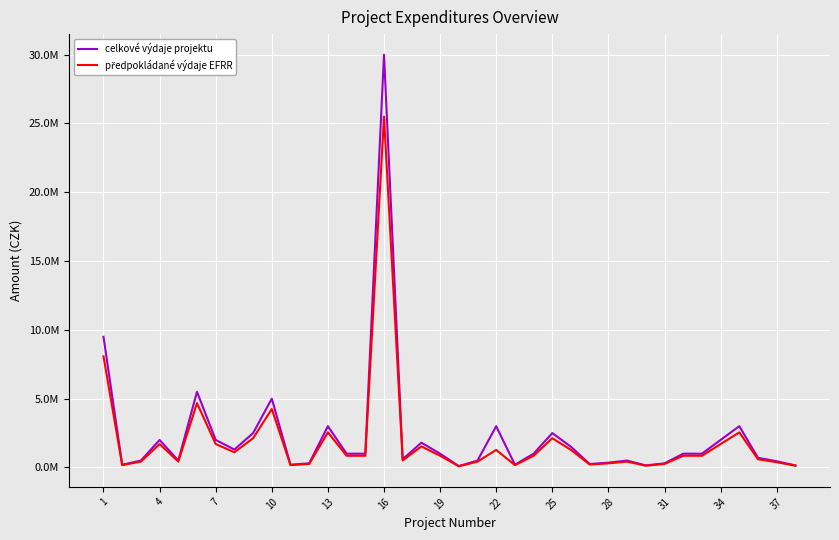

Which series has the largest total across all categories?

celkové výdaje projektu